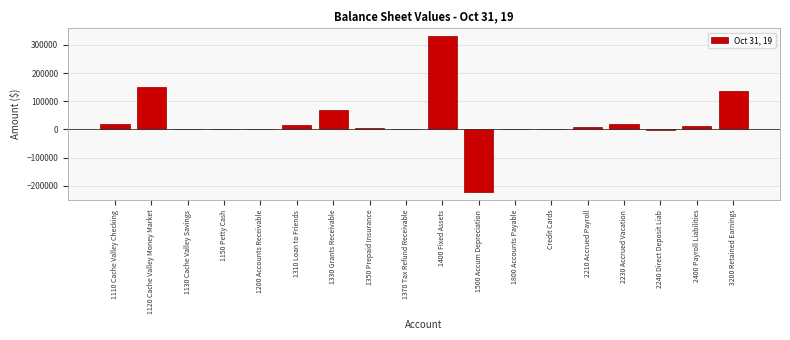

The value at 3200 Retained Earnings is 136365.5. True or false?

True